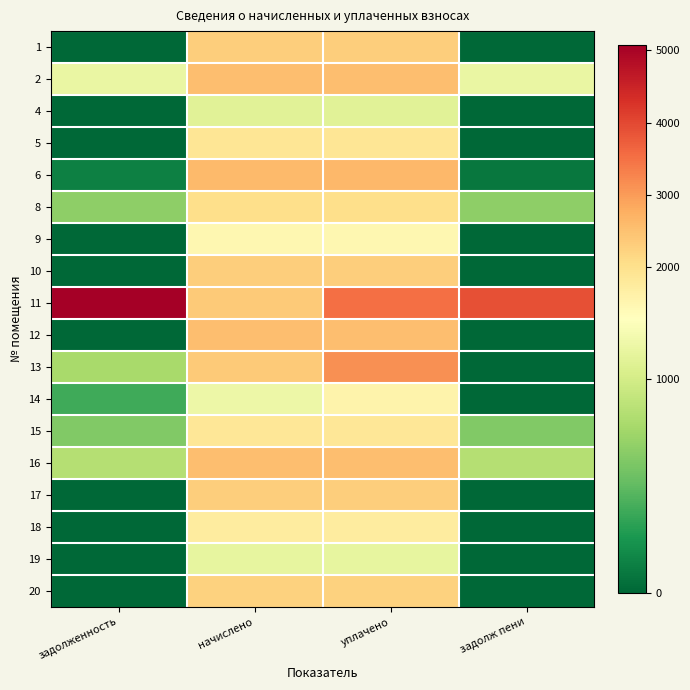

What is the spread (max minus min) of values at задолженность?

5070.7